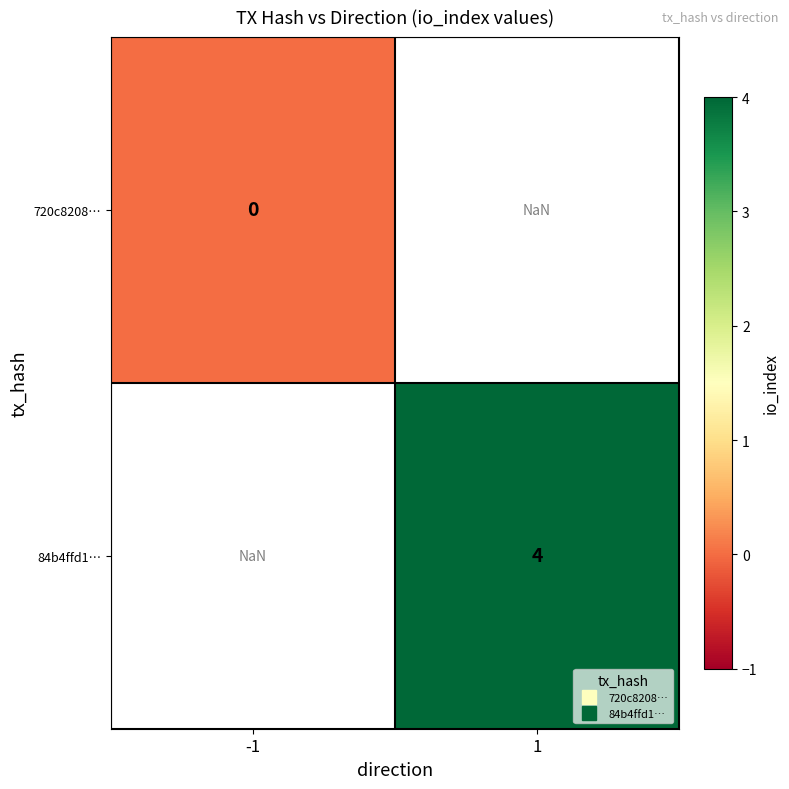

Is the value of 84b4ffd1… at -1 greater than the value of 720c8208… at 1?

No